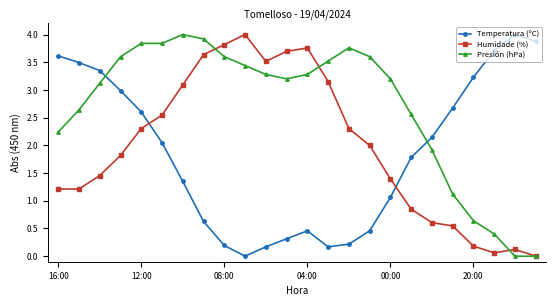

How many interior local peaks does the Temperatura (ºC) series have?

2